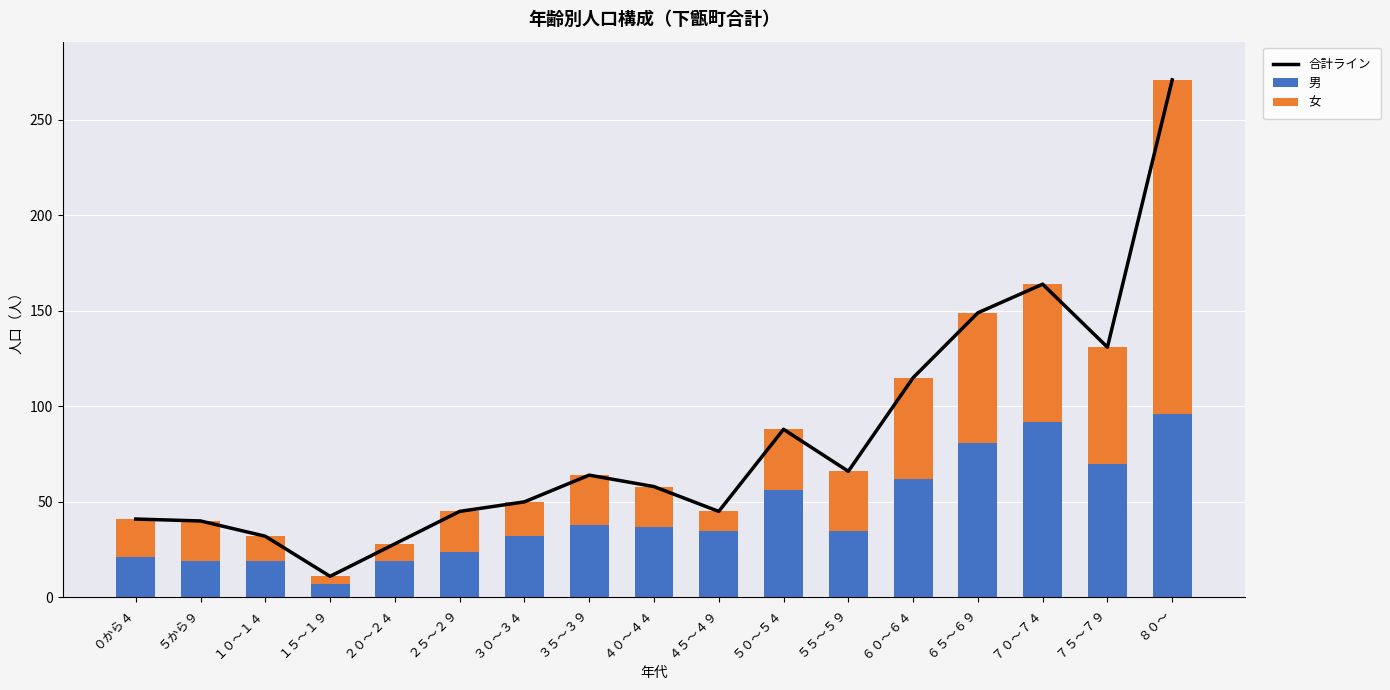

Which series has the largest total across all categories?

合計ライン